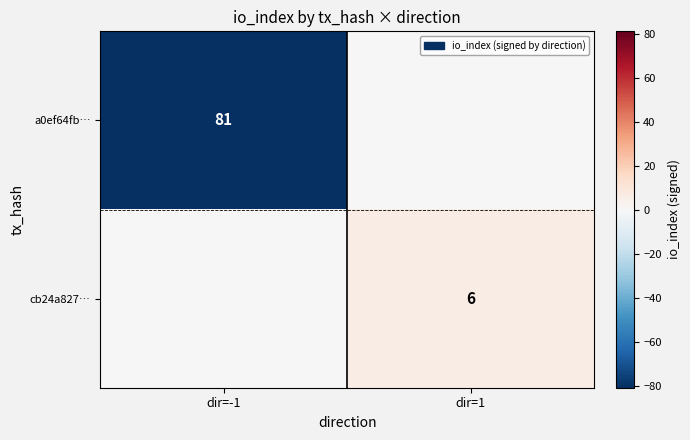

Is it true that cb24a827… equals 6 at dir=1?

True